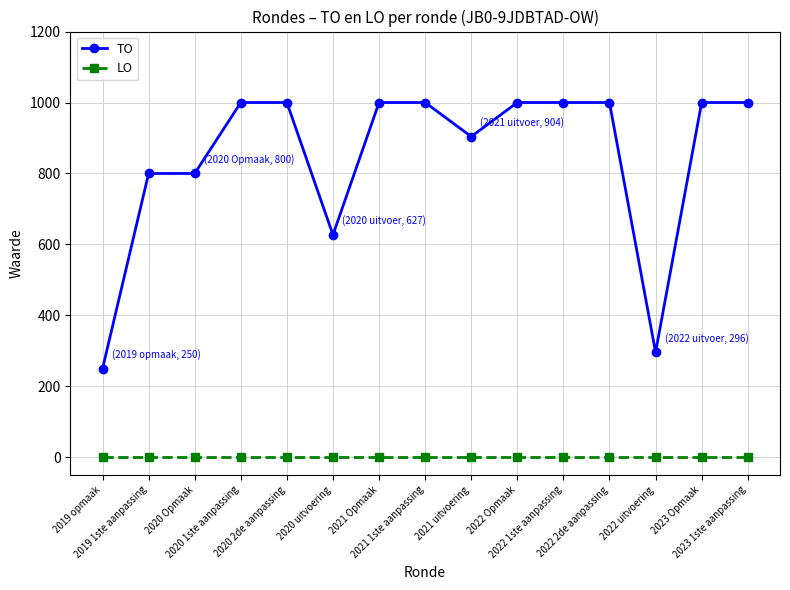

How many categories are shown in the chart?

15